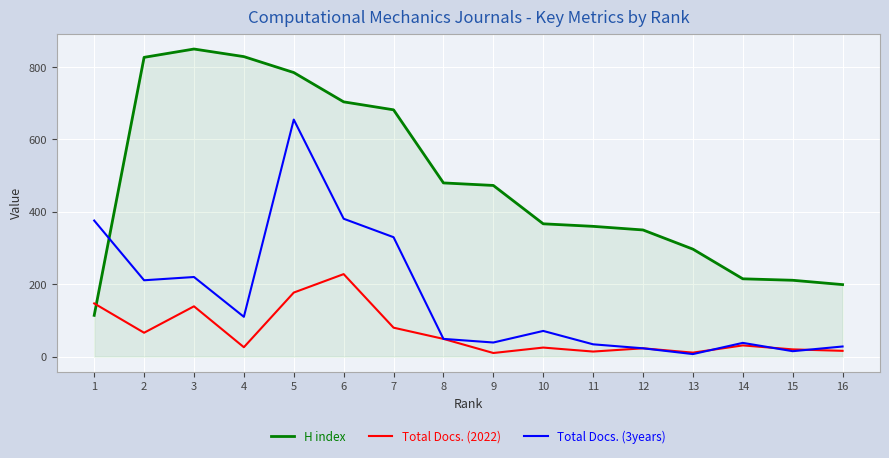

Which series has the largest range (max minus min)?

H index